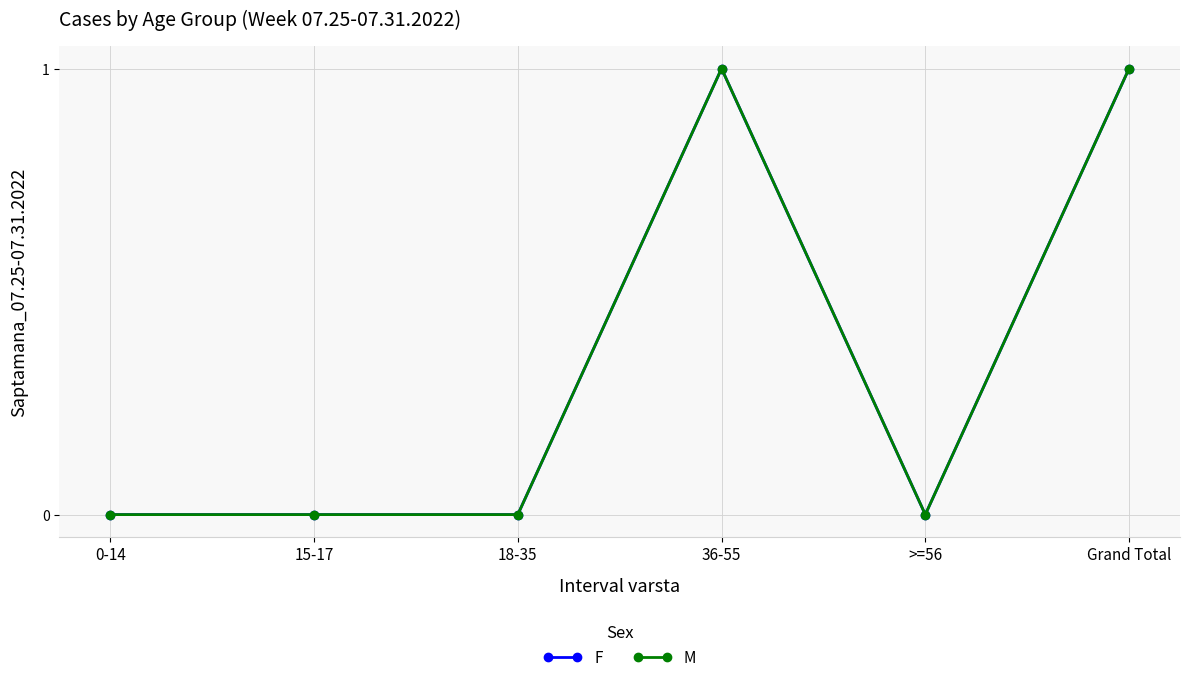

Is this an area chart (filled region under the line)?

No